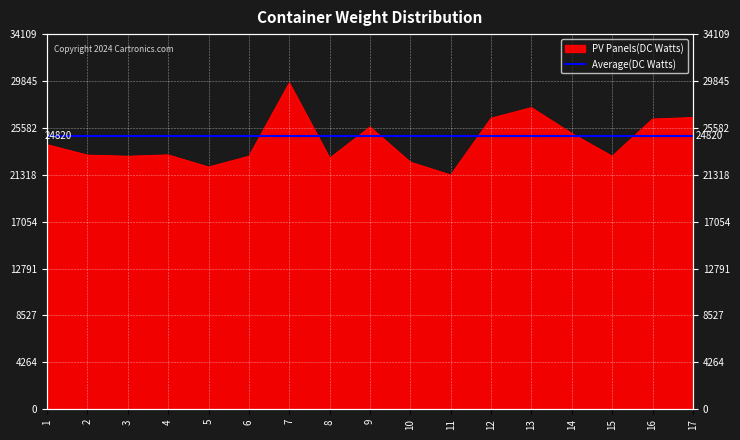

What is the ratio of the value at 3 to the value at 8?

1.0